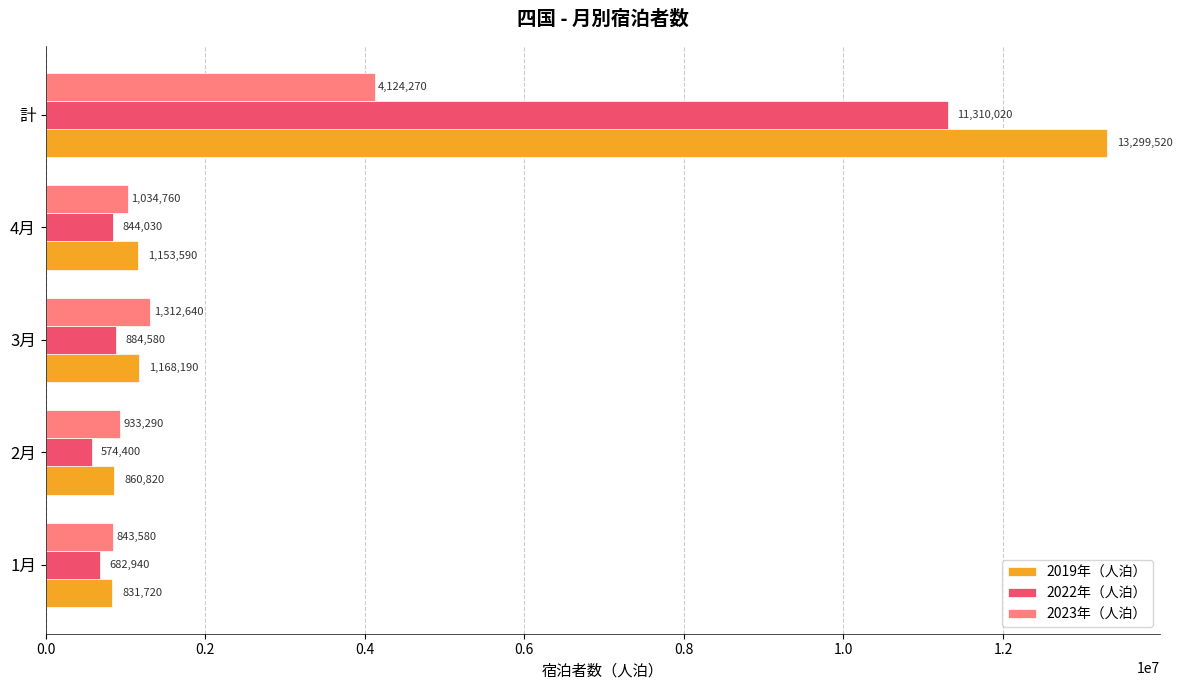

Which series has the widest spread of values?

2019年（人泊）